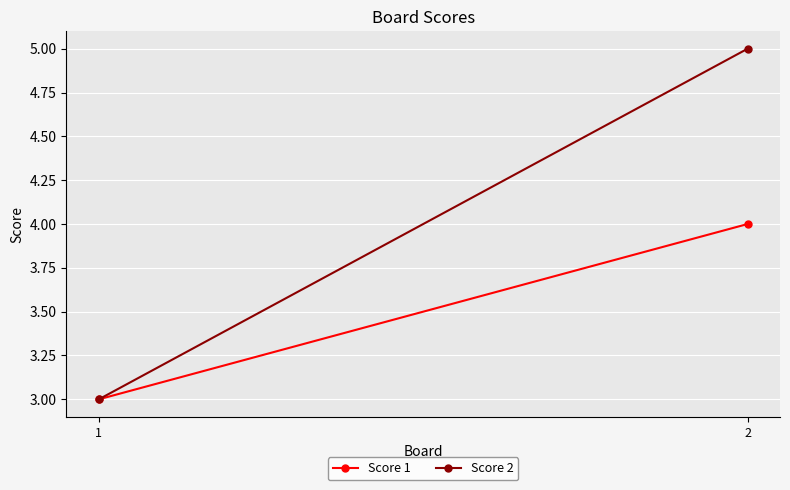

True or false: Score 2 has a value of 3 at 1.

True